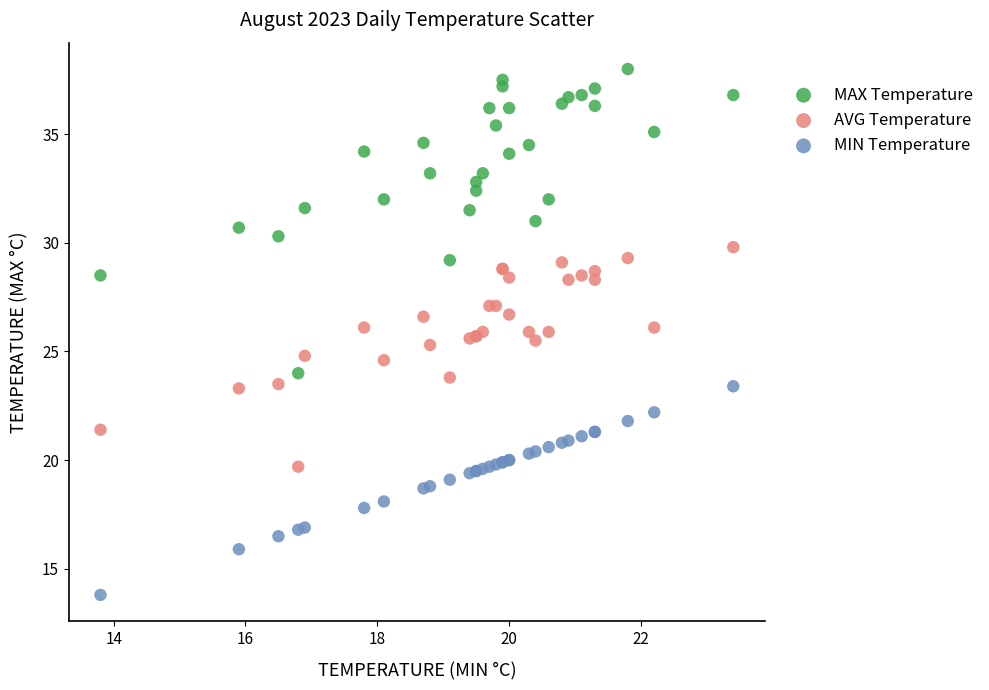

Which series reaches the maximum Y coordinate?

MAX Temperature